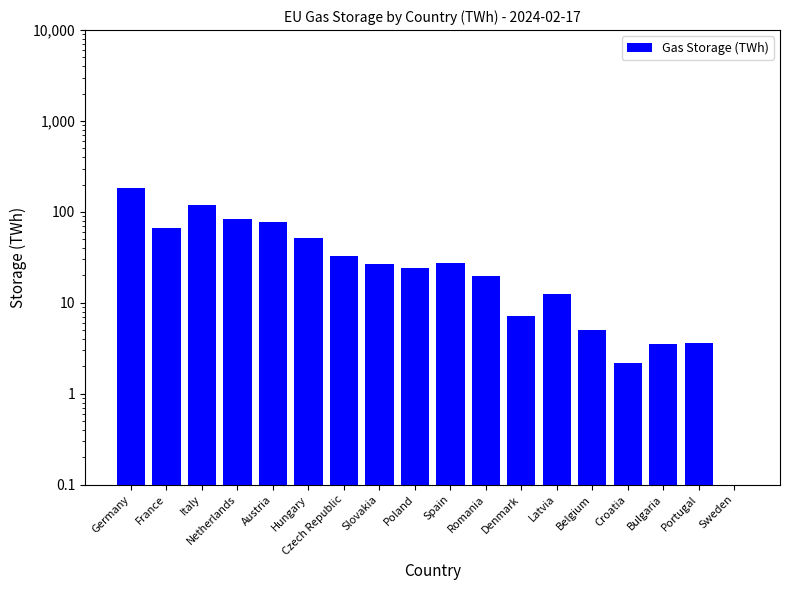

How many bars are there in total?

18